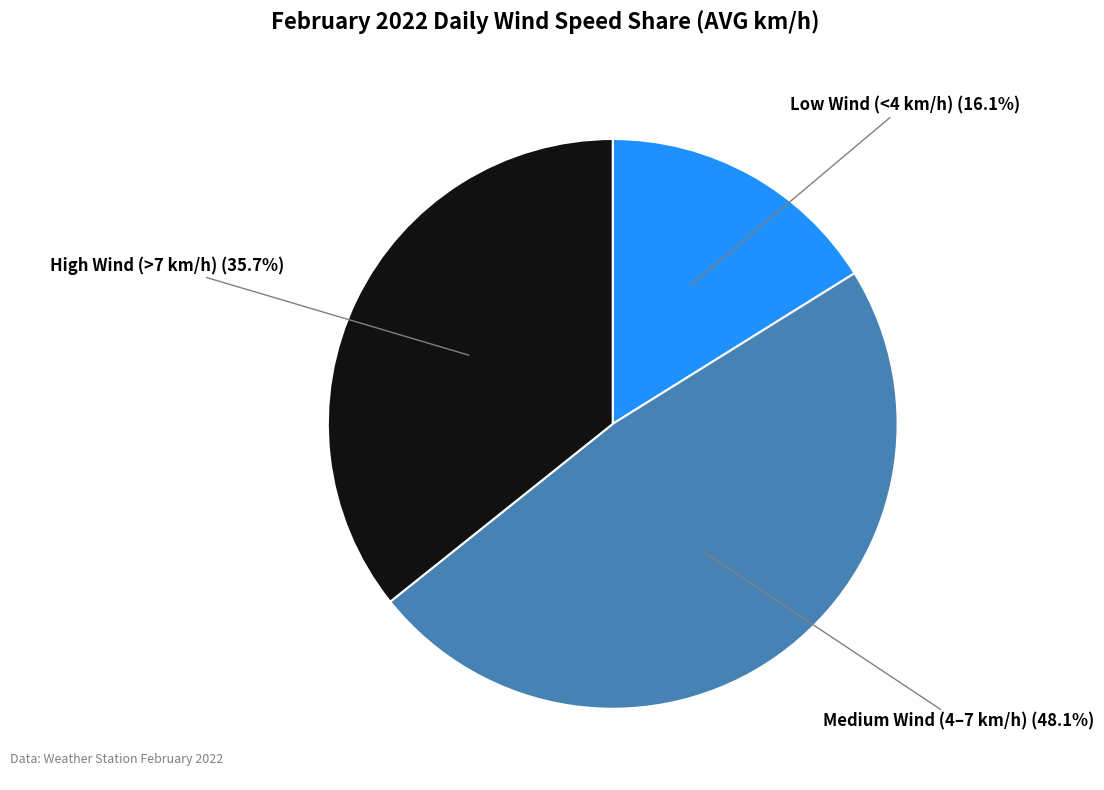

Is there any slice that represents more than half of the pie?

No